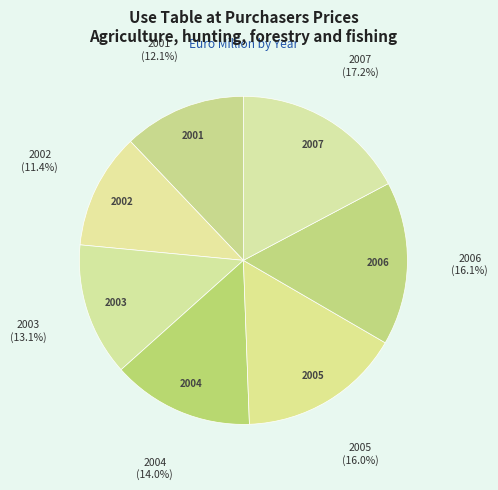

Count the number of slices in the pie.

7